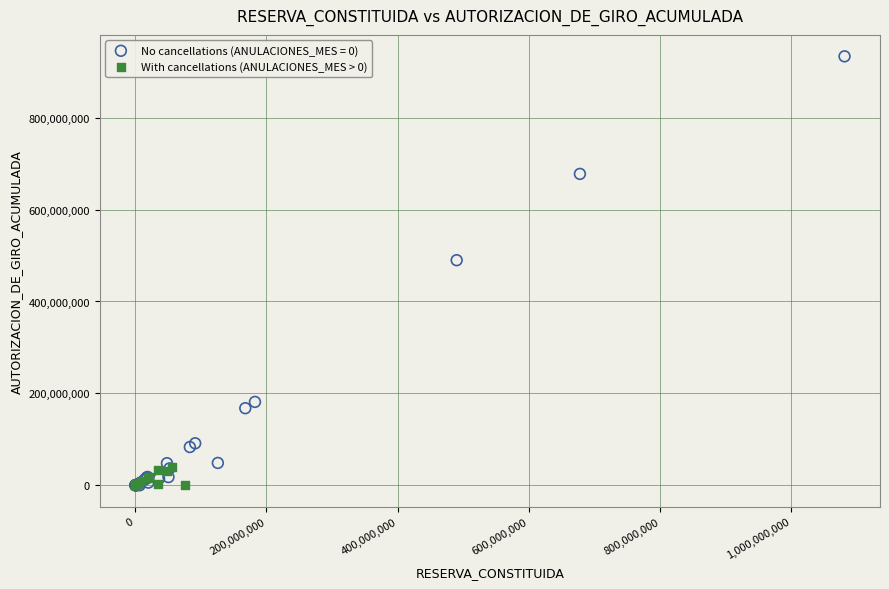

Which series has the largest Y range (max minus min)?

No cancellations (ANULACIONES_MES = 0)